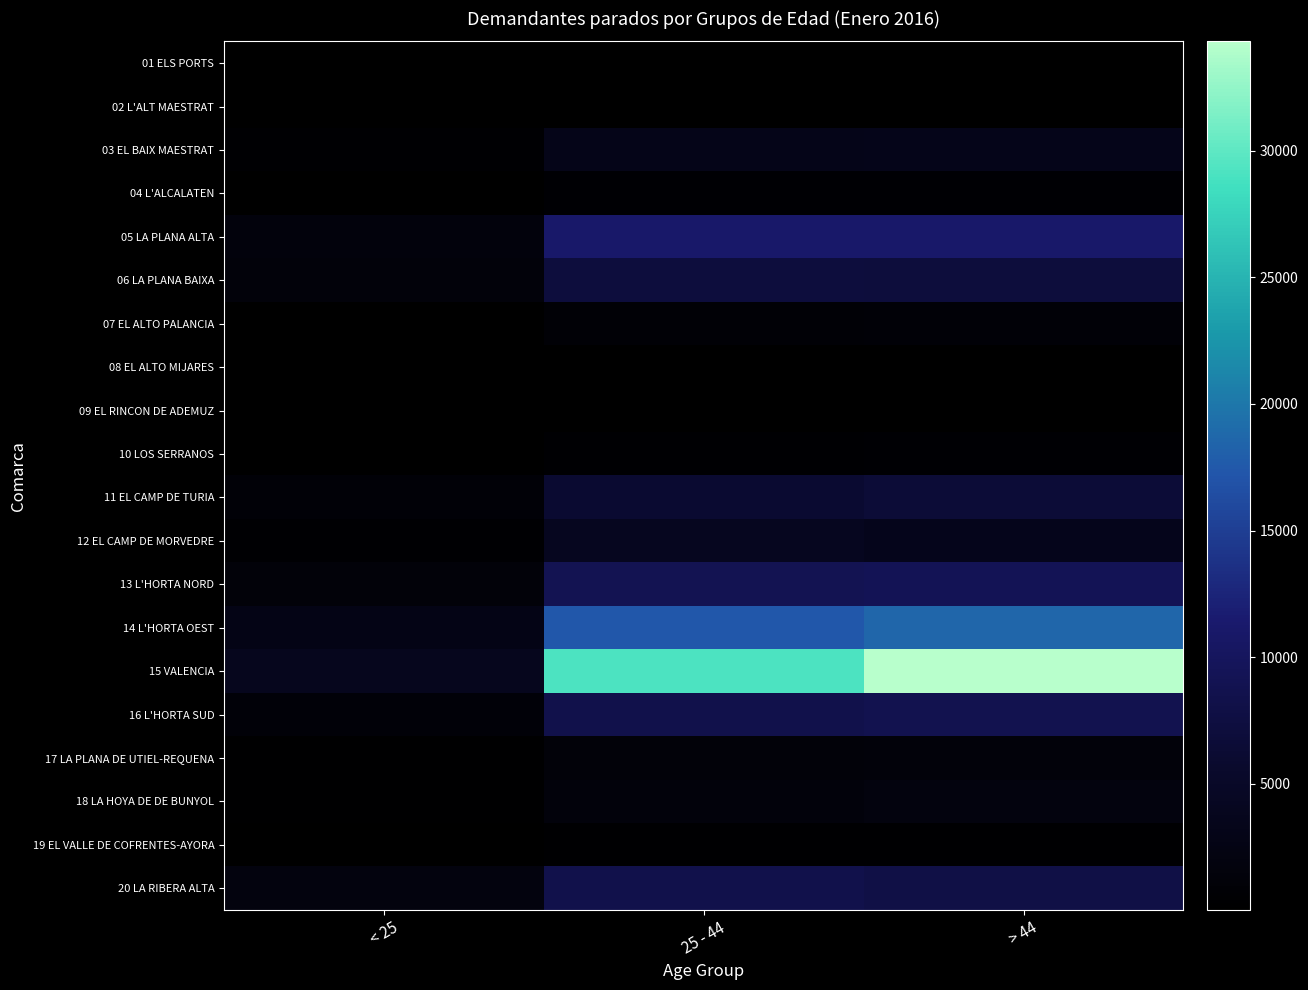

Reading left to right, transcribe all the data shown in this chart.

01 ELS PORTS: < 25=16	25 - 44=65	> 44=75
02 L'ALT MAESTRAT: < 25=16	25 - 44=140	> 44=140
03 EL BAIX MAESTRAT: < 25=502	25 - 44=3211	> 44=3279
04 L'ALCALATEN: < 25=109	25 - 44=554	> 44=615
05 LA PLANA ALTA: < 25=1716	25 - 44=11107	> 44=11053
06 LA PLANA BAIXA: < 25=1349	25 - 44=7143	> 44=7021
07 EL ALTO PALANCIA: < 25=120	25 - 44=884	> 44=962
08 EL ALTO MIJARES: < 25=21	25 - 44=94	> 44=112
09 EL RINCON DE ADEMUZ: < 25=6	25 - 44=85	> 44=74
10 LOS SERRANOS: < 25=66	25 - 44=505	> 44=614
11 EL CAMP DE TURIA: < 25=962	25 - 44=6136	> 44=6620
12 EL CAMP DE MORVEDRE: < 25=534	25 - 44=3974	> 44=3469
13 L'HORTA NORD: < 25=1341	25 - 44=8996	> 44=9306
14 L'HORTA OEST: < 25=2813	25 - 44=17410	> 44=18553
15 VALENCIA: < 25=3733	25 - 44=29220	> 44=34329
16 L'HORTA SUD: < 25=1125	25 - 44=8430	> 44=8823
17 LA PLANA DE UTIEL-REQUENA: < 25=211	25 - 44=1312	> 44=1423
18 LA HOYA DE DE BUNYOL: < 25=254	25 - 44=1565	> 44=1773
19 EL VALLE DE COFRENTES-AYORA: < 25=90	25 - 44=383	> 44=405
20 LA RIBERA ALTA: < 25=1861	25 - 44=8330	> 44=8001